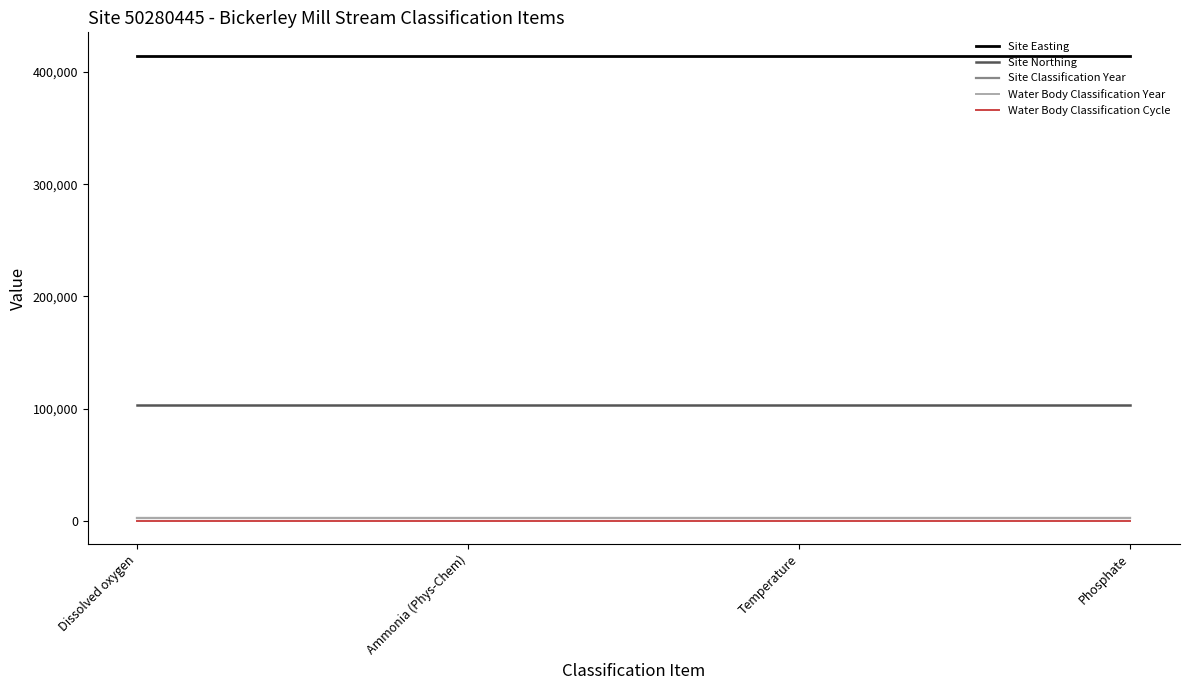

Is it true that Water Body Classification Year equals 2009 at Dissolved oxygen?

True